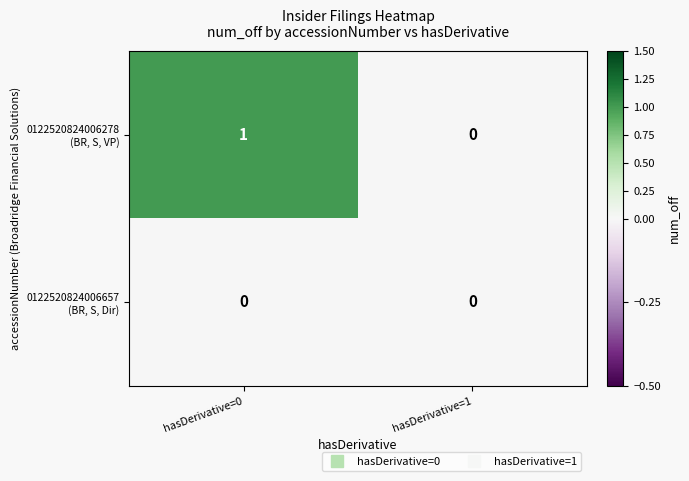

Count the number of data series in this chart.

2